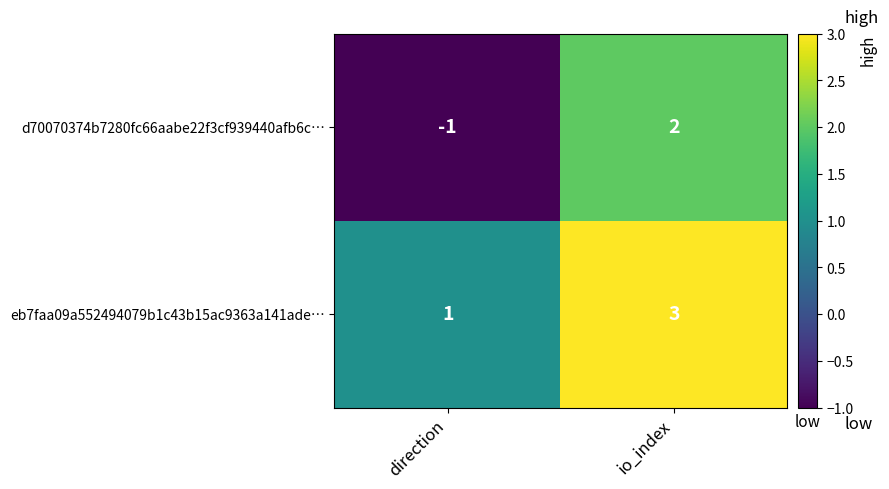

What is the difference between the maximum and minimum values in the d70070374b7280fc66aabe22f3cf939440afb6c… series?

3